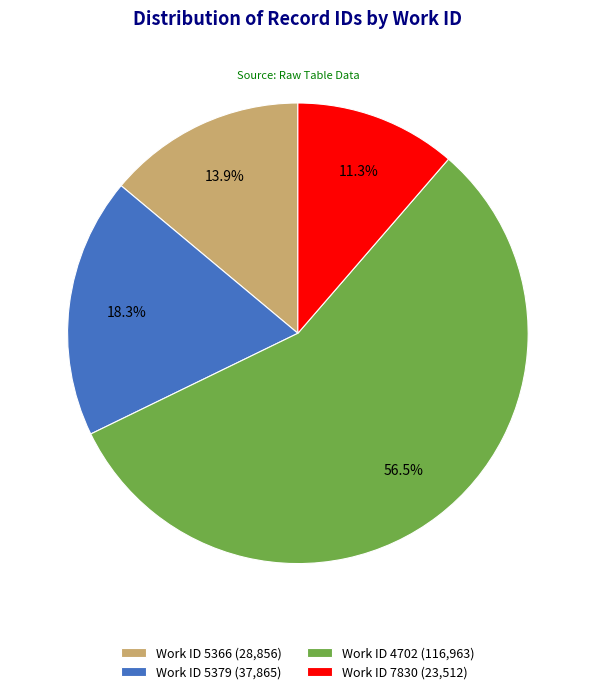

Which category has the biggest portion of the pie?

Work ID 4702 (116,963)